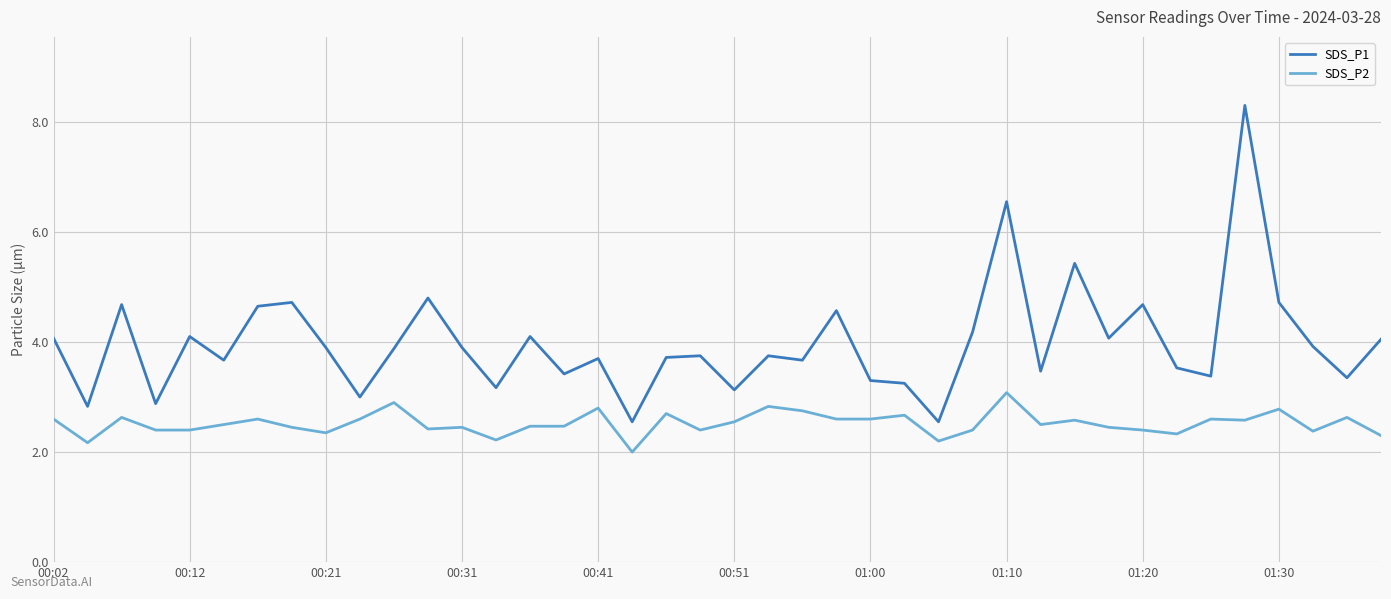

What is the difference between the maximum and minimum values in the SDS_P2 series?

1.1